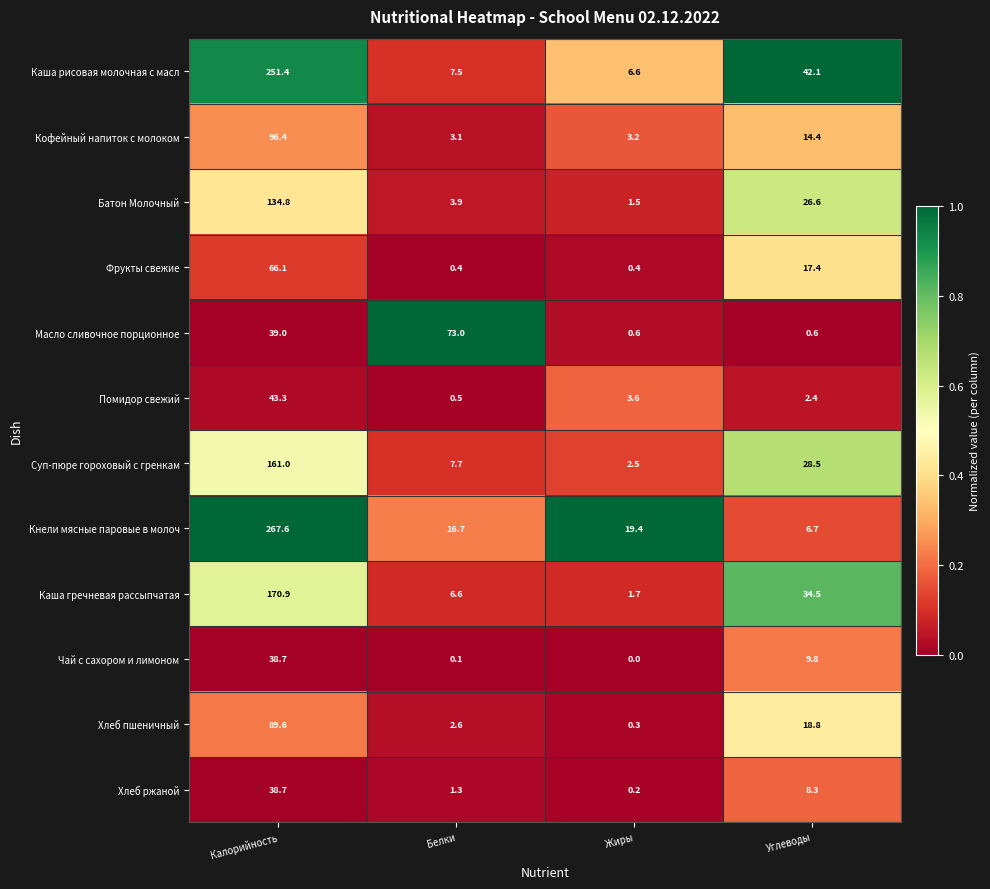

True or false: Батон Молочный has a value of 0.7 at Жиры.

False